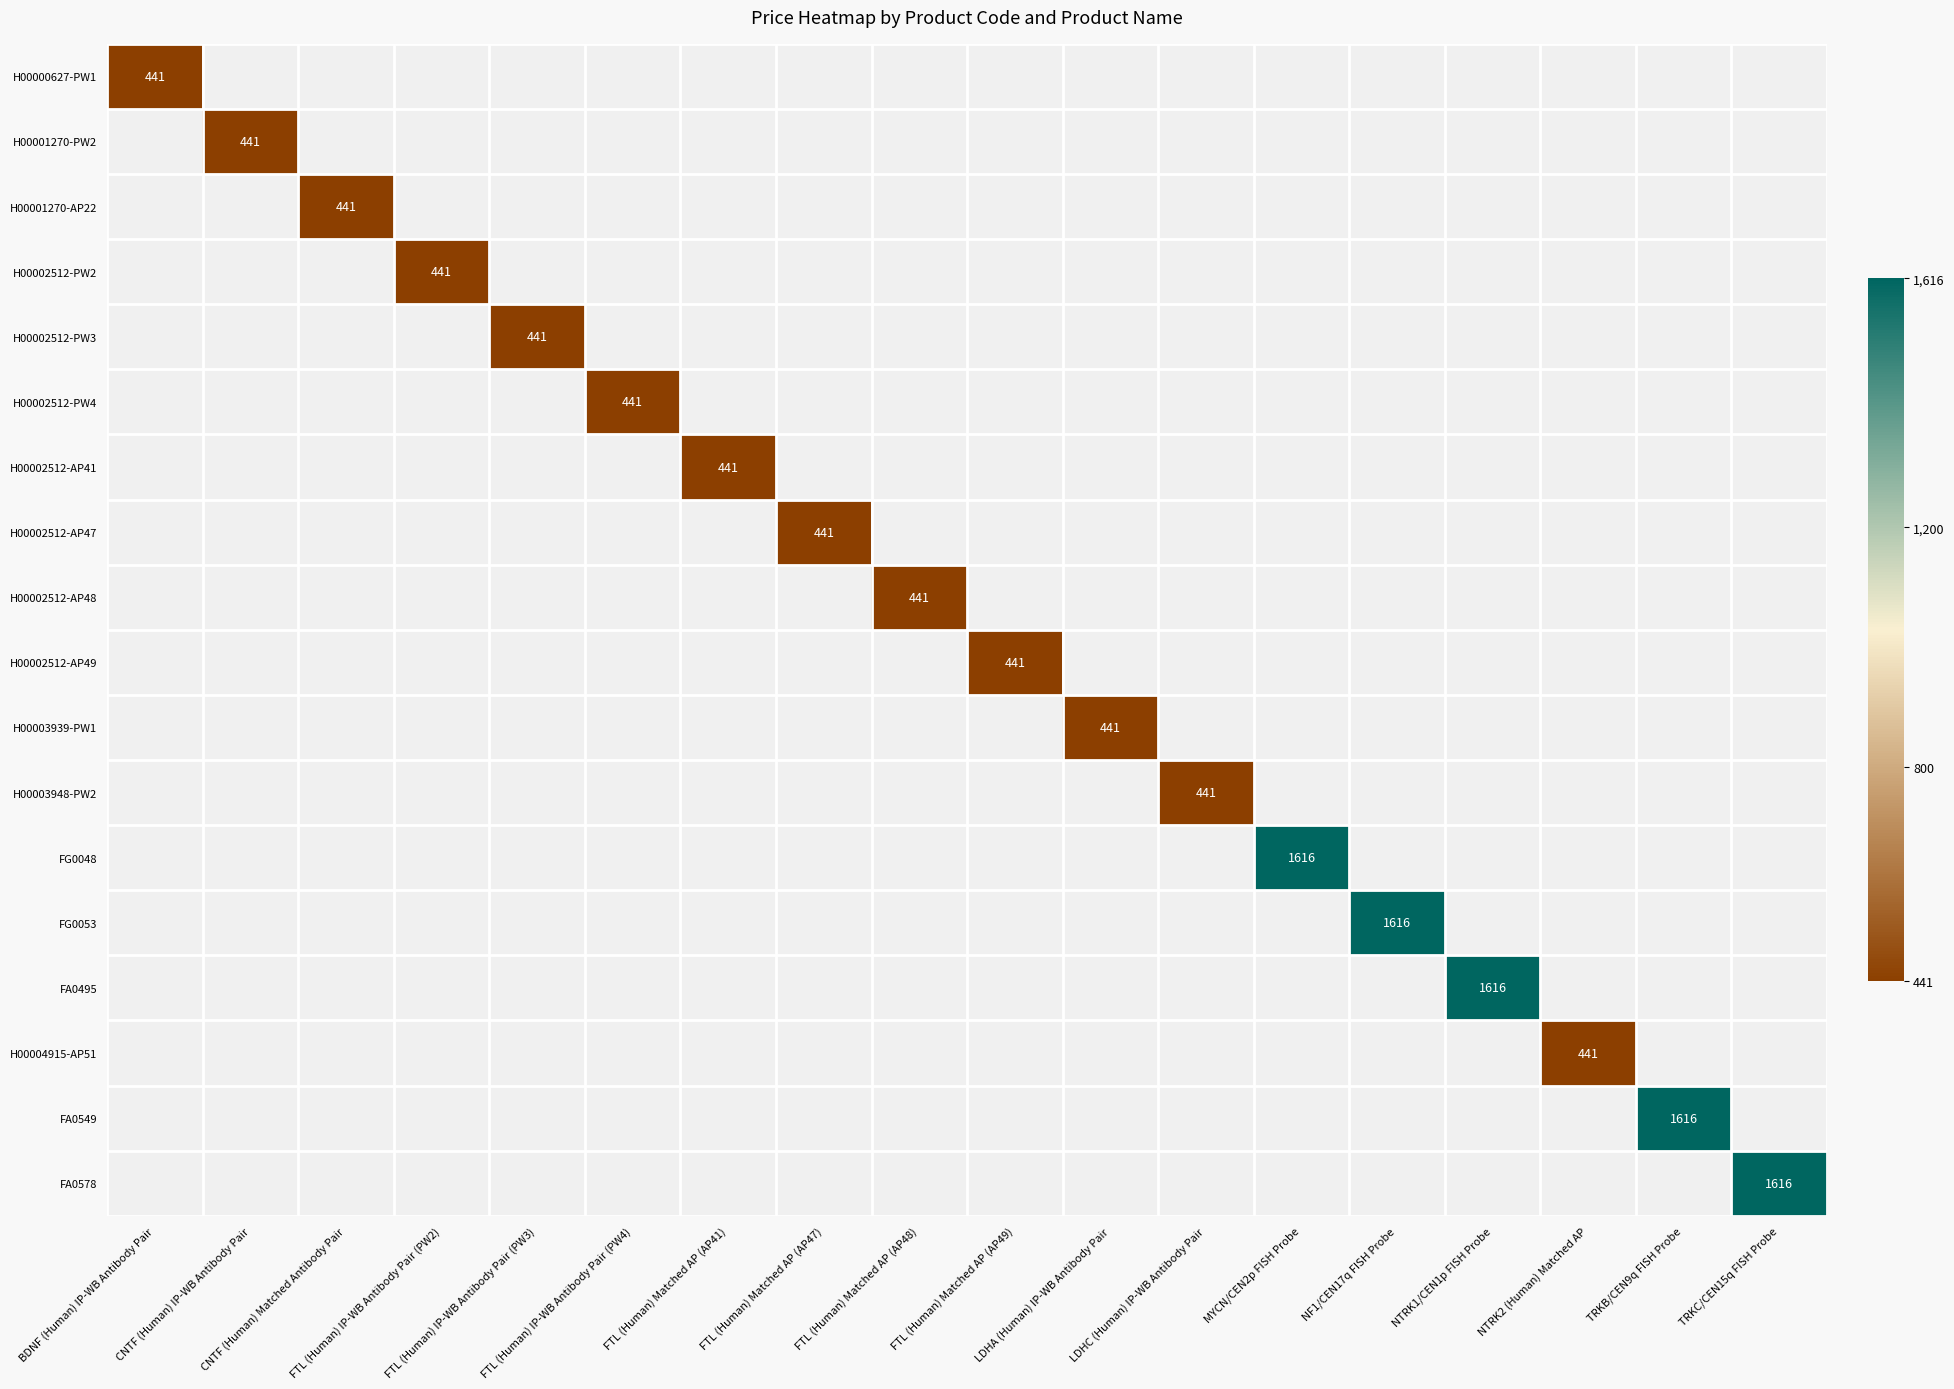

Is the value of H00004915-AP51 at TRKC/CEN15q FISH Probe greater than the value of H00001270-AP22 at NF1/CEN17q FISH Probe?

No